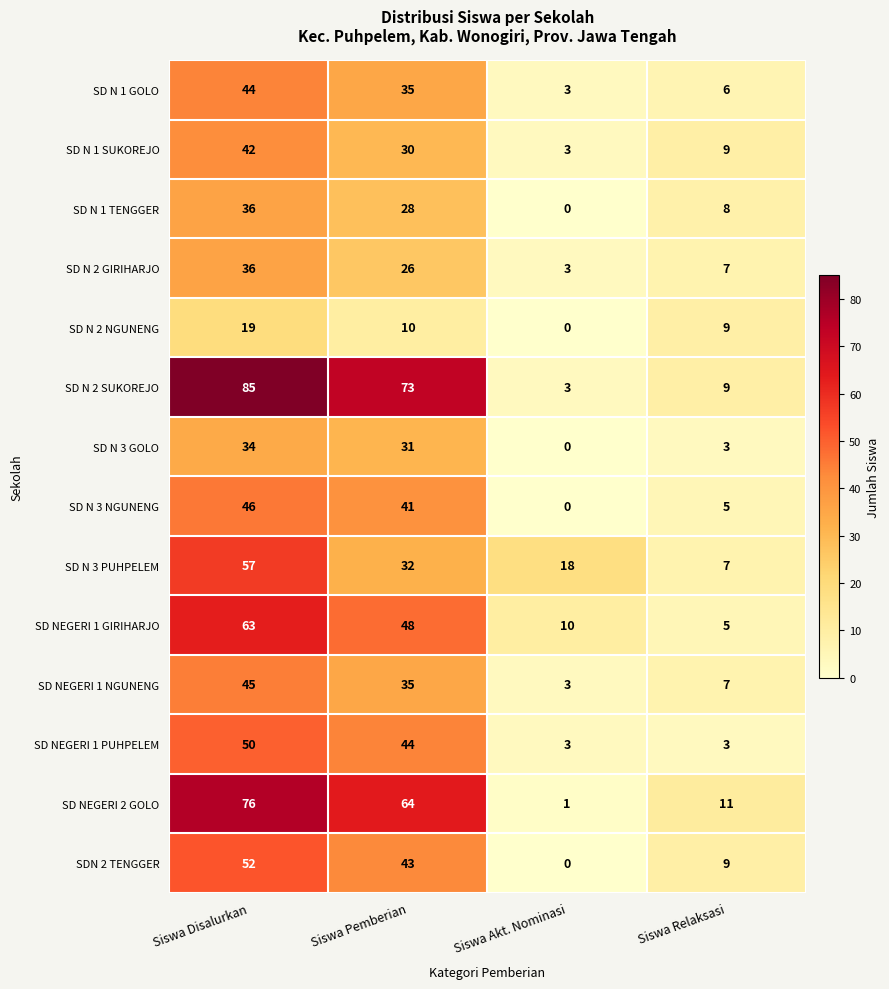

True or false: SD N 1 TENGGER has a value of 8 at Siswa Relaksasi.

True